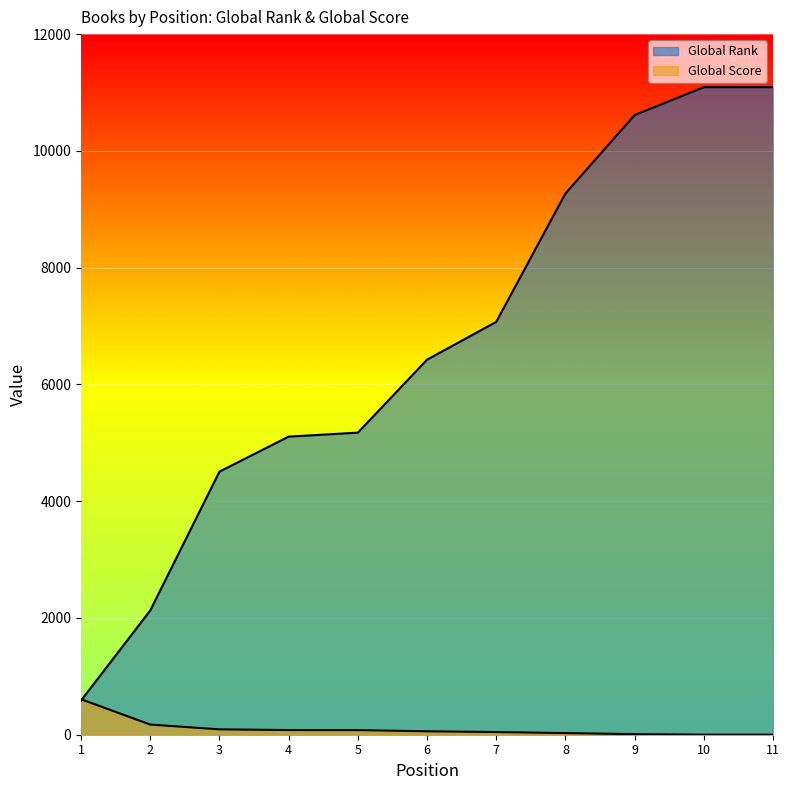

What is the difference between the maximum and minimum values in the Global Score series?

607